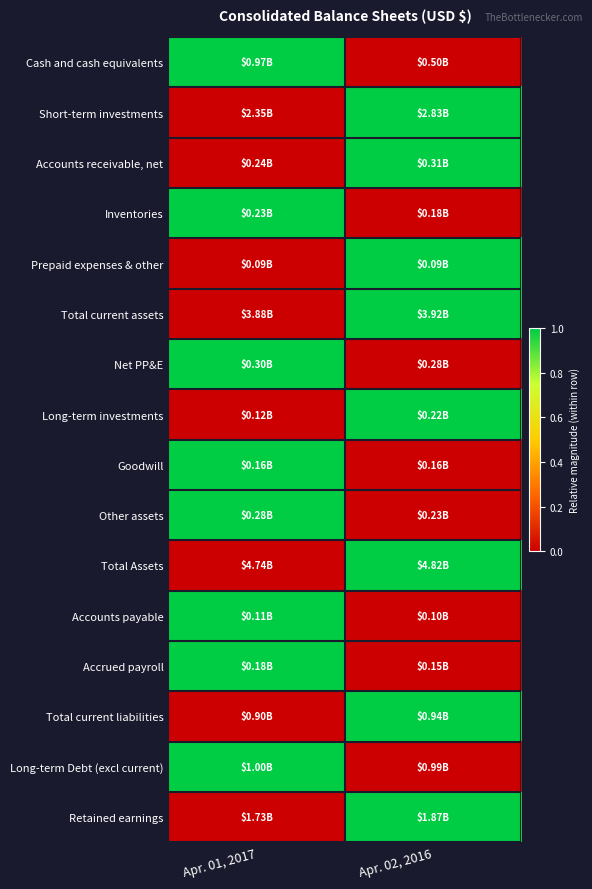

At which category does the chart reach its minimum across all series?

Apr. 02, 2016